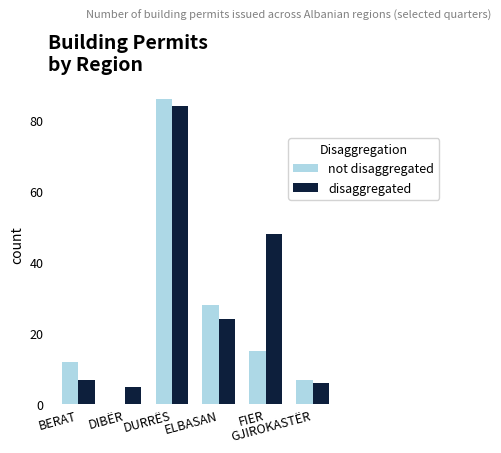

Which series has the largest total across all categories?

disaggregated